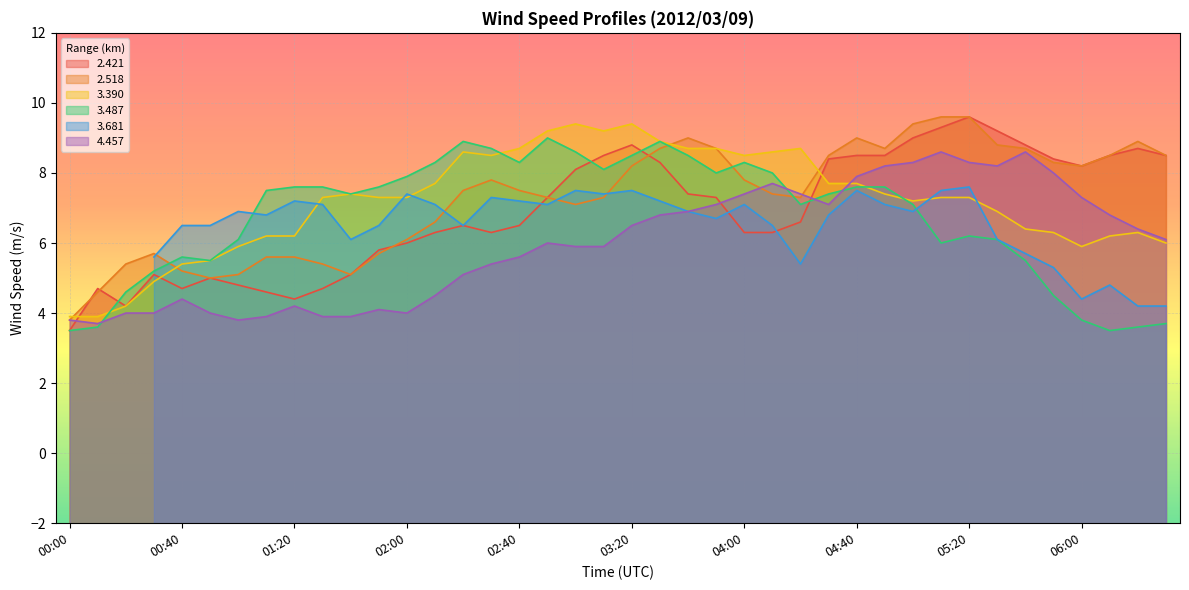

Between which two adjacent categories do 2.421 and 3.390 first intersect?

00:00 and 00:10